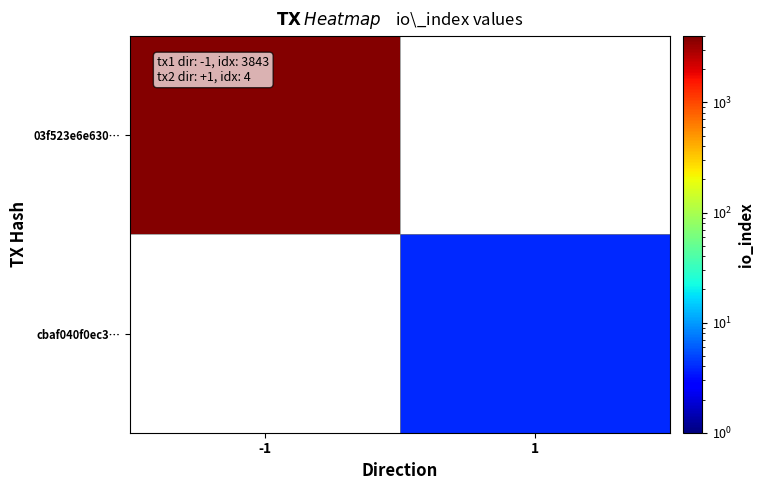

Which category has the highest value in the 03f523e6e630… series?

-1